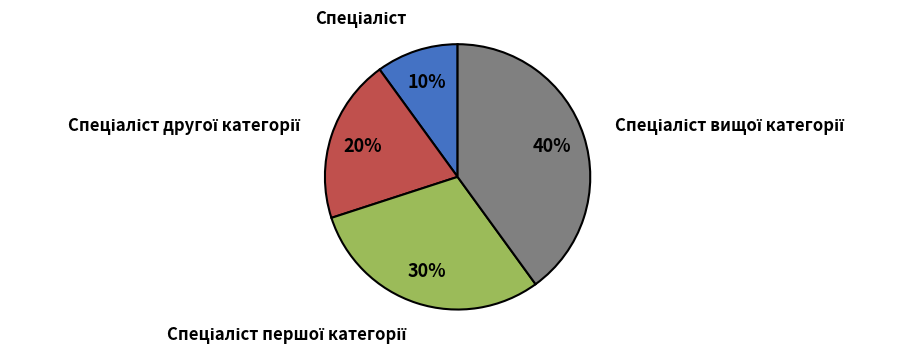

How many slices are in this pie chart?

4